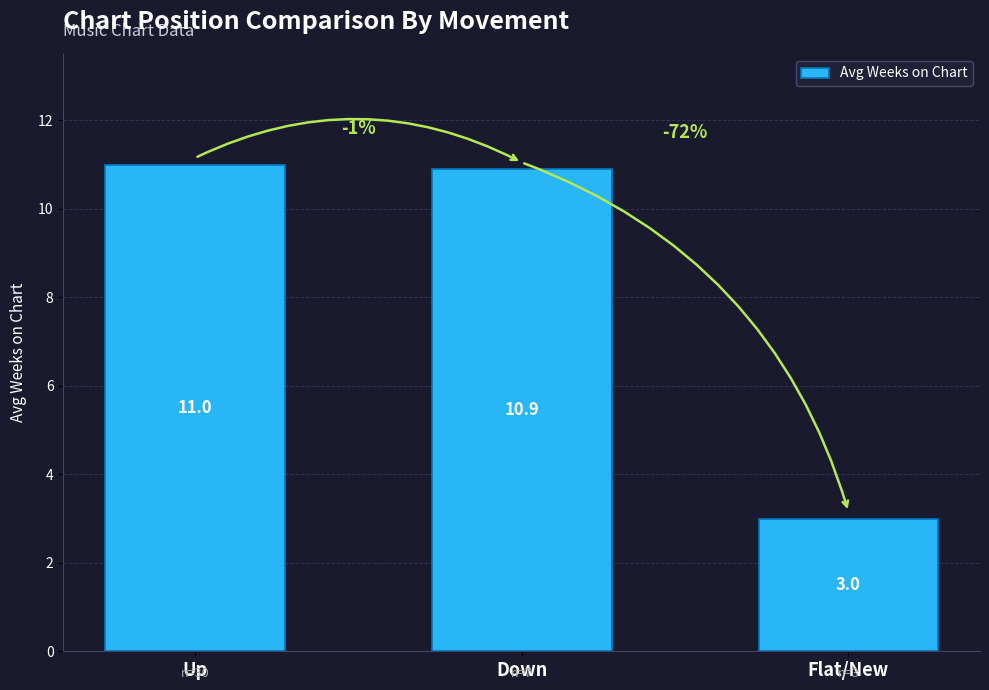

Reading left to right, what are all the values shown in this chart?

Up=11.0	Down=10.9	Flat/New=3.0